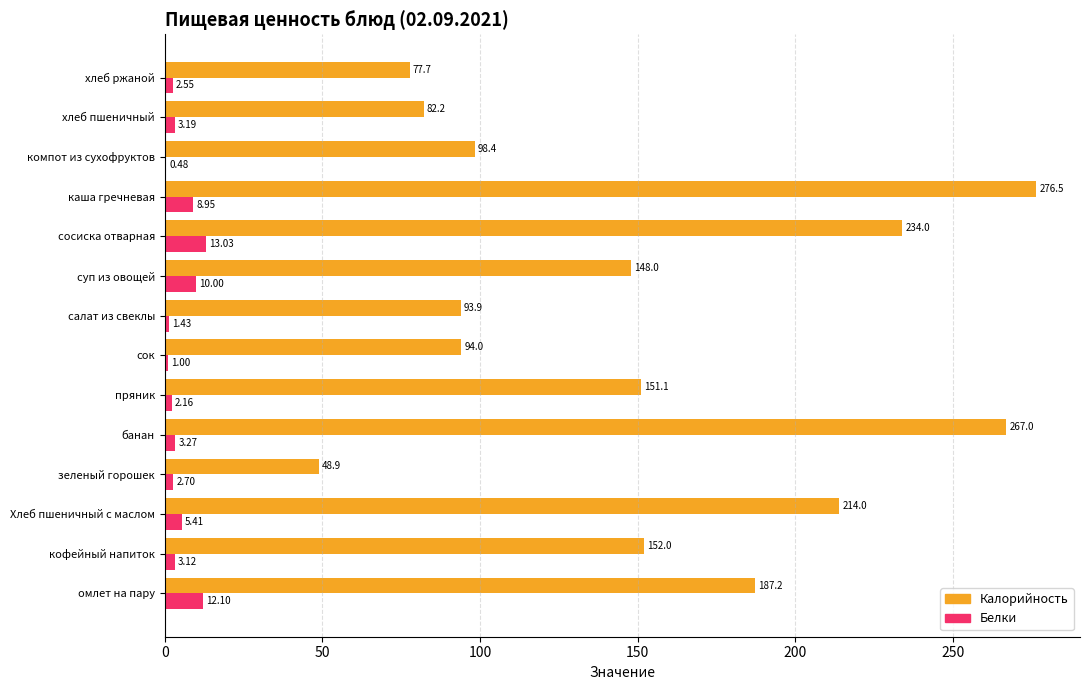

Where is Калорийность nearest to the value 162?

кофейный напиток